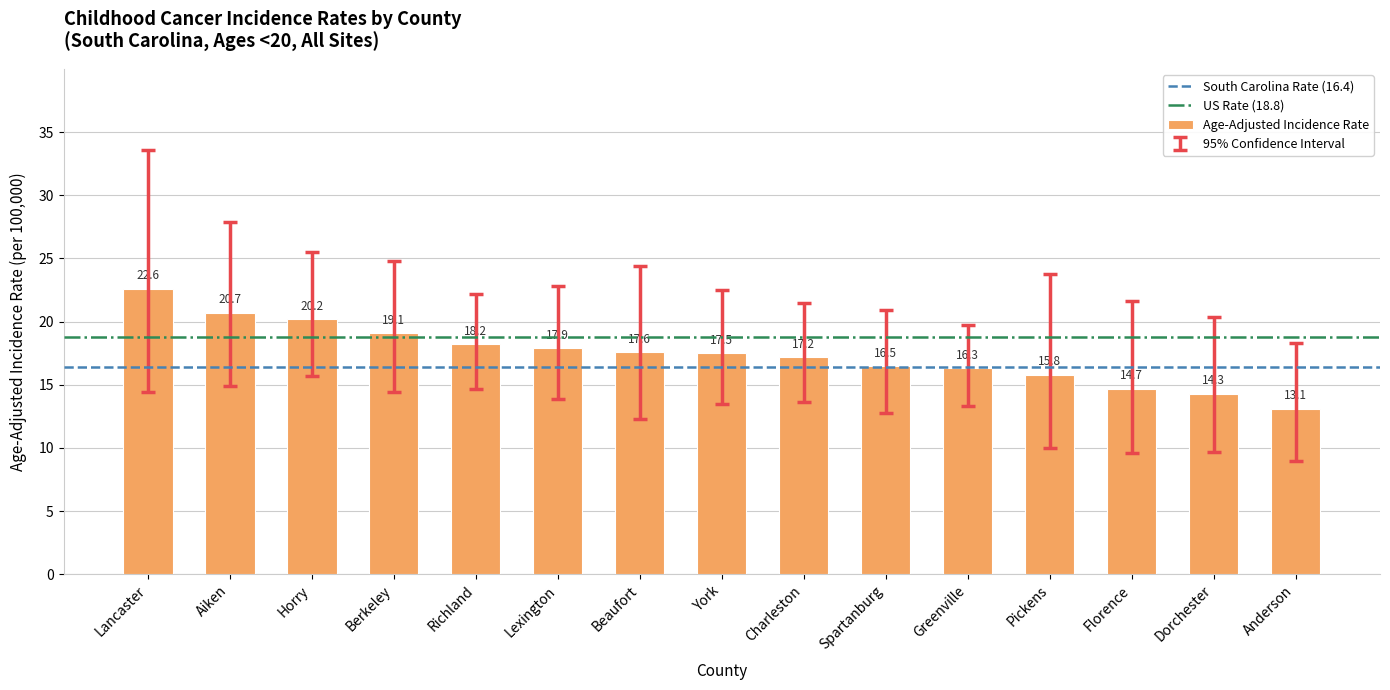

True or false: the data shows 19.1 at Berkeley.

True